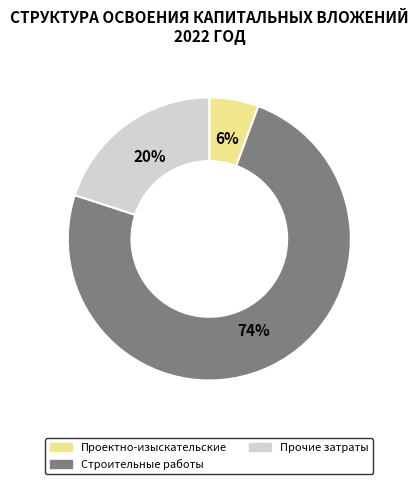

Does any single category account for the majority?

Yes